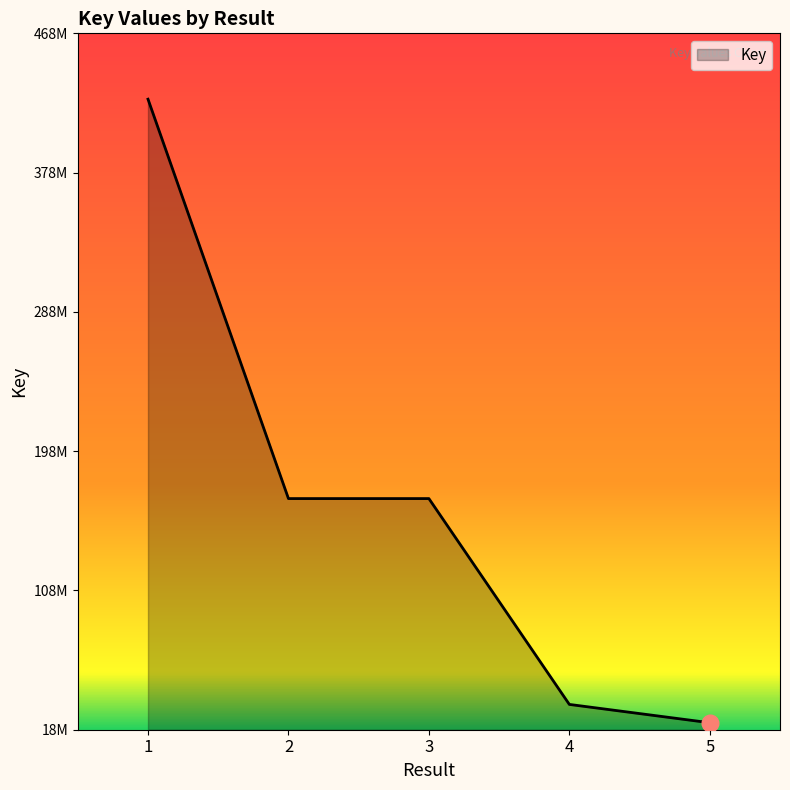

What is the value of the 4th point from the left?

34422770